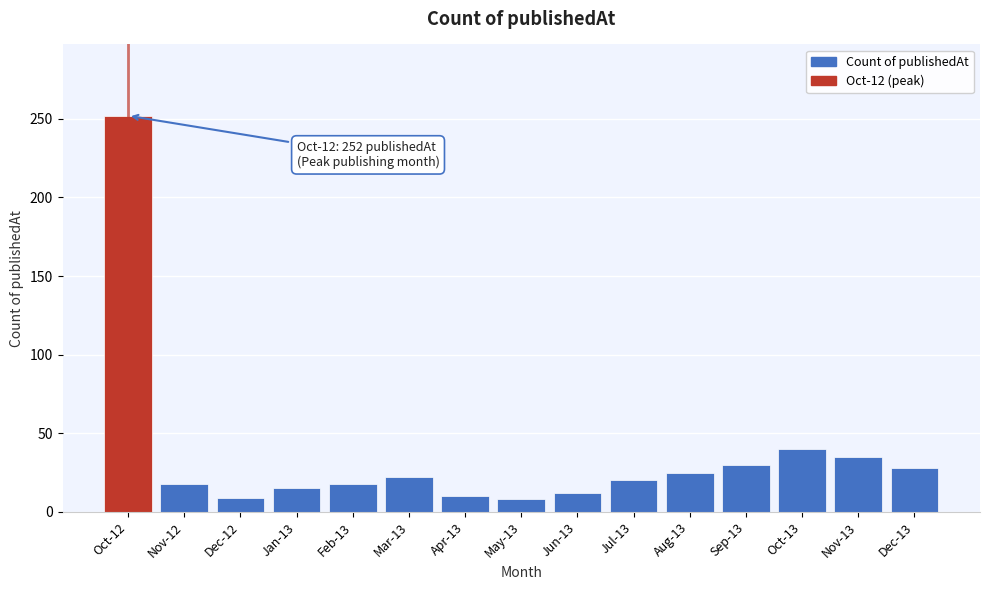

Which has a higher value, May-13 or Mar-13?

Mar-13